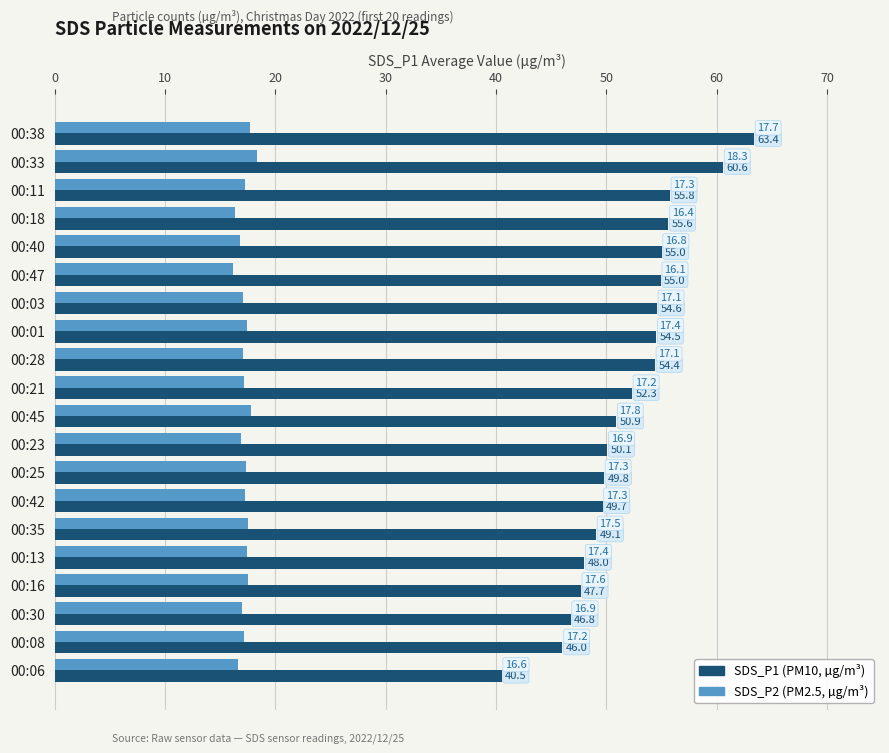

What is the spread (max minus min) of values at 00:33?

42.3